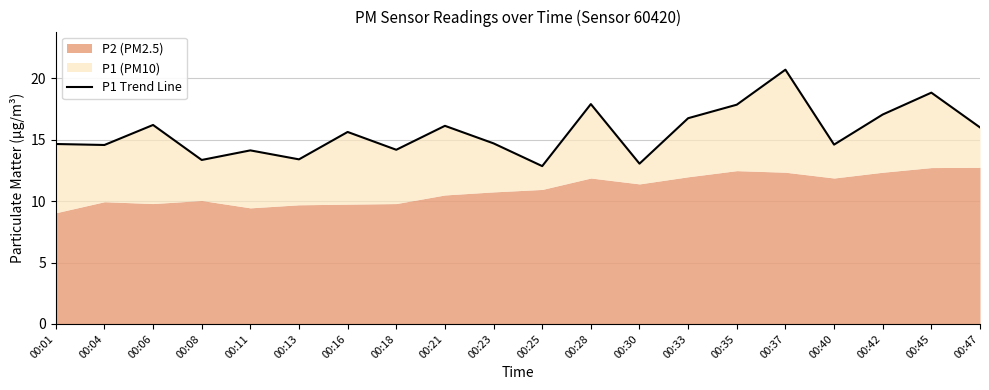

What is the difference between the second highest and second lowest values?

5.8